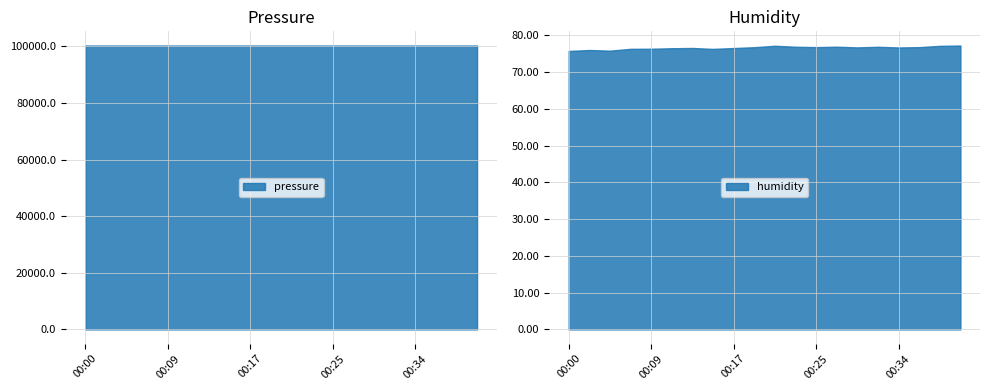

True or false: humidity has a value of 116.3 at 00:17.

False